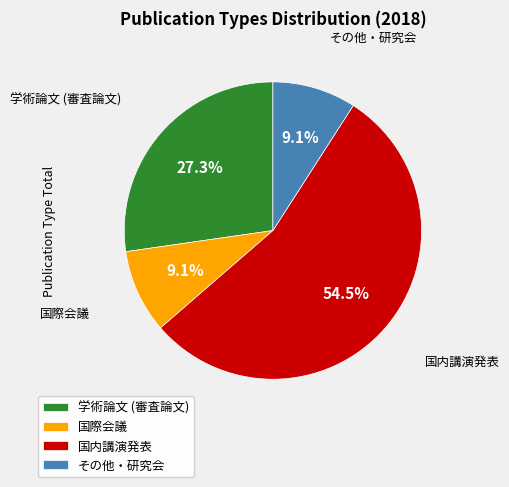

To the nearest percent, what is the average slice percentage?

25%